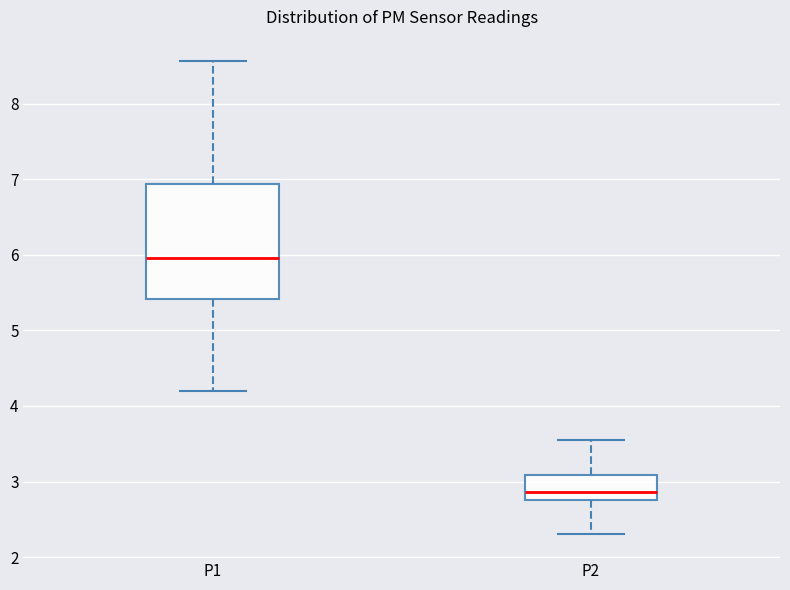

Reading left to right, transcribe this box plot: for each box, give where its median line is, the range the box spans, and where its two whiskers end, as read against the y-axis. The values are not printed on the chart, so give them approximately, as read against the axis.

P1: median 6.0, box 5.4 to 6.9, whiskers 4.2 to 8.6
P2: median 2.9, box 2.8 to 3.1, whiskers 2.3 to 3.6